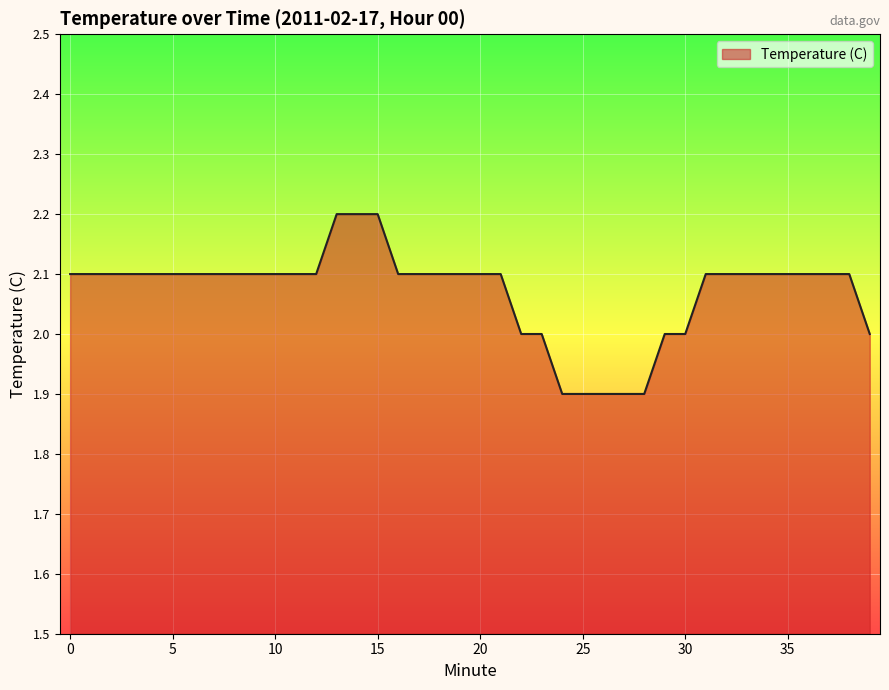

What is the difference between the maximum and second lowest values?

0.3